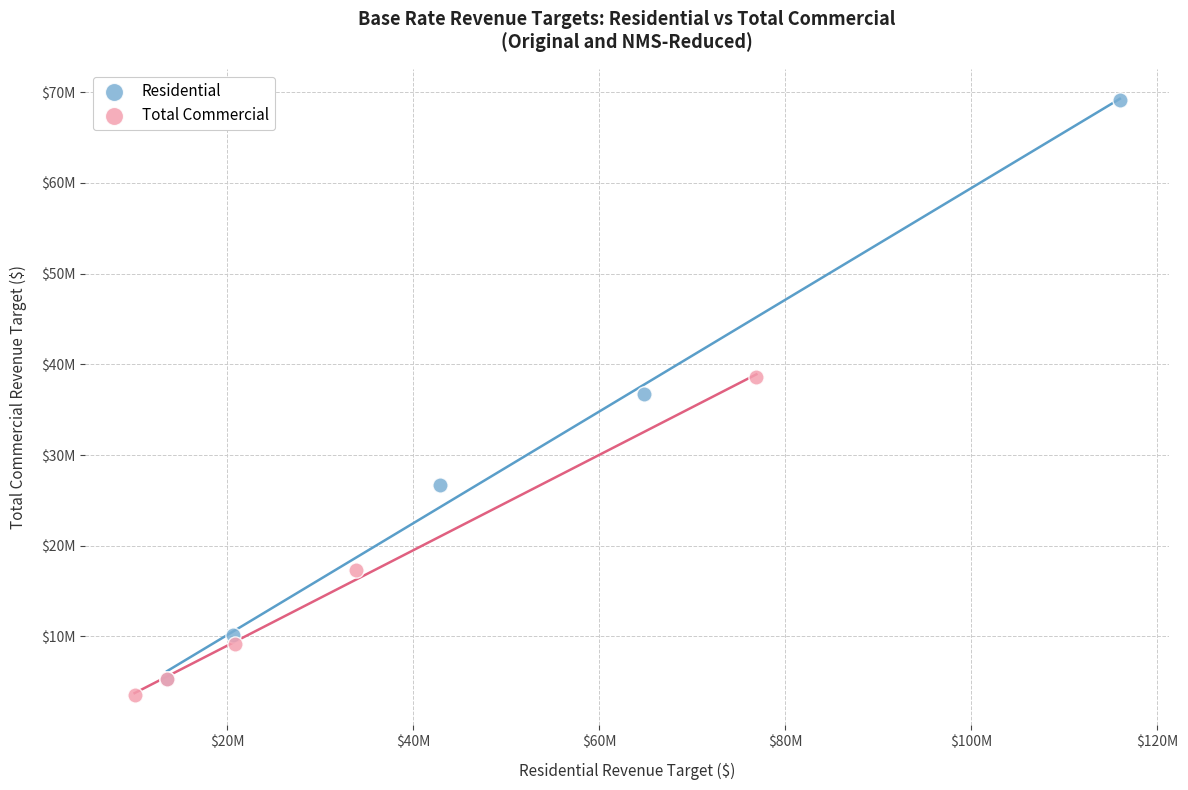

Which series reaches the maximum Y coordinate?

Residential